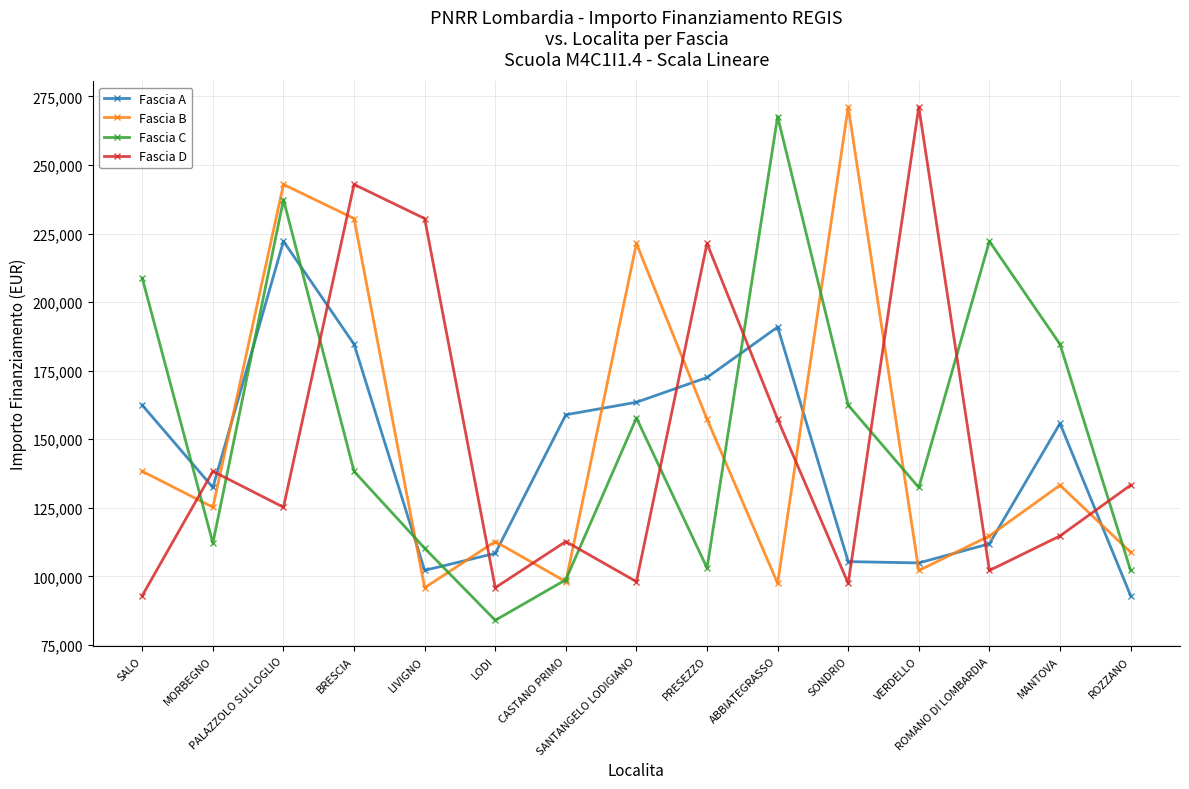

True or false: Fascia B has more than 2 points higher than both neighbors.

True